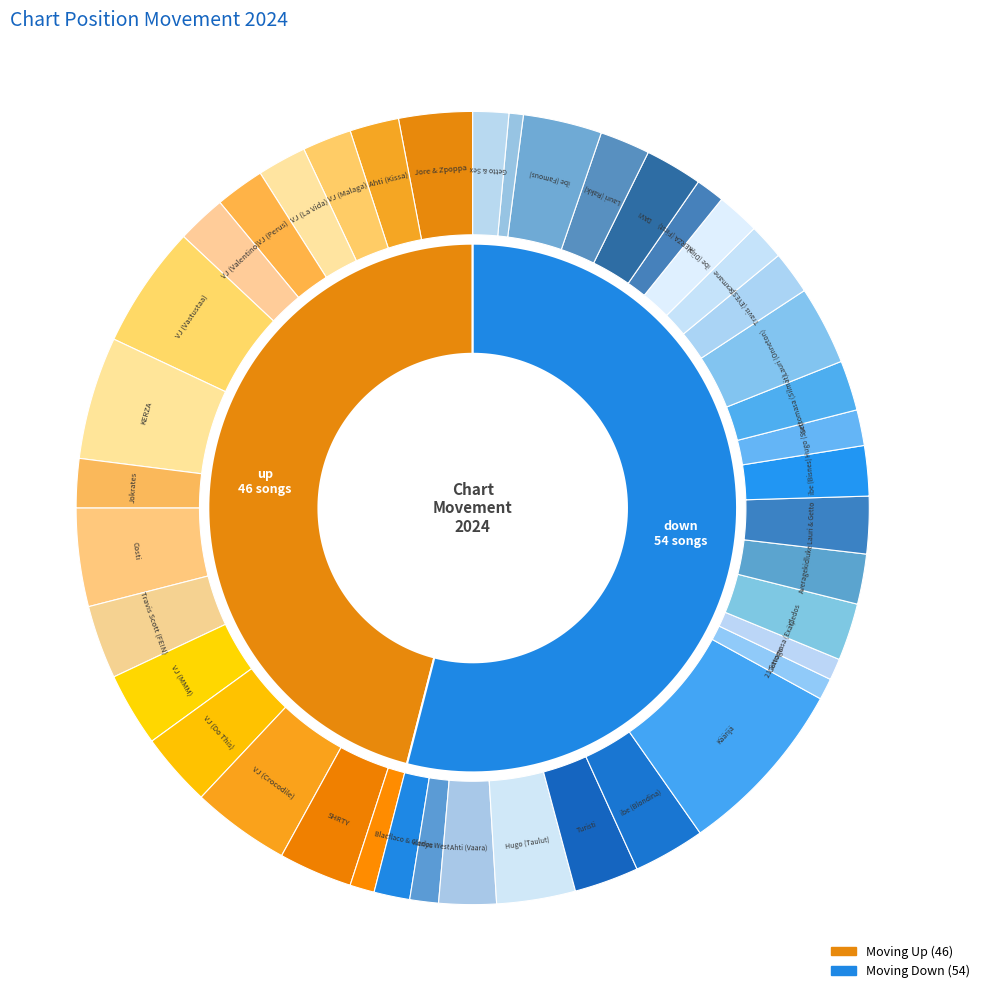

The up slice represents 40% of the pie. True or false?

False